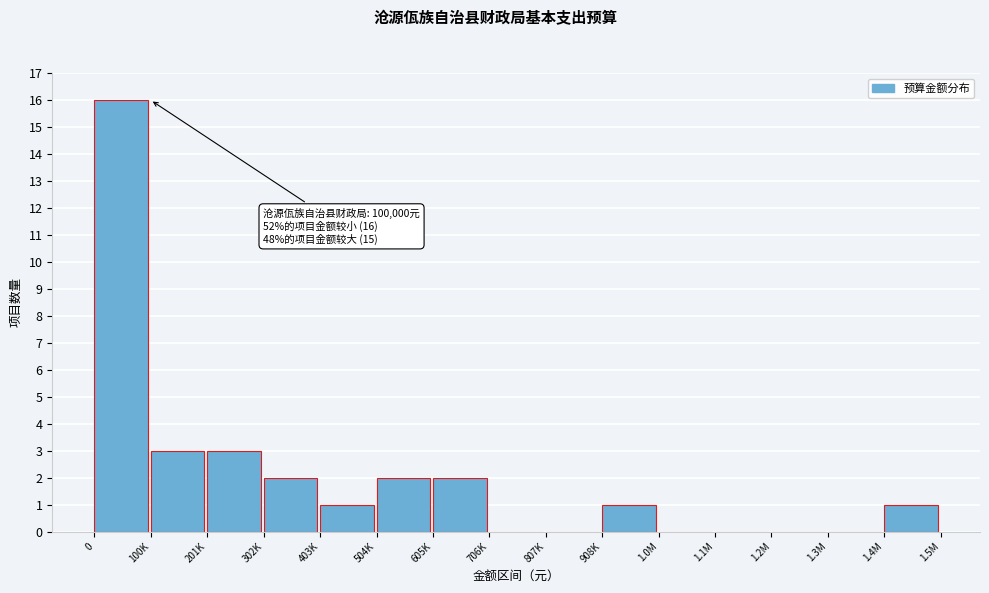

Reading left to right, transcribe all the data shown in this chart.

0=16	100K=3	201K=3	302K=2	403K=1	504K=2	605K=2	706K=0	807K=0	908K=1	1.0M=0	1.1M=0	1.2M=0	1.3M=0	1.4M=1